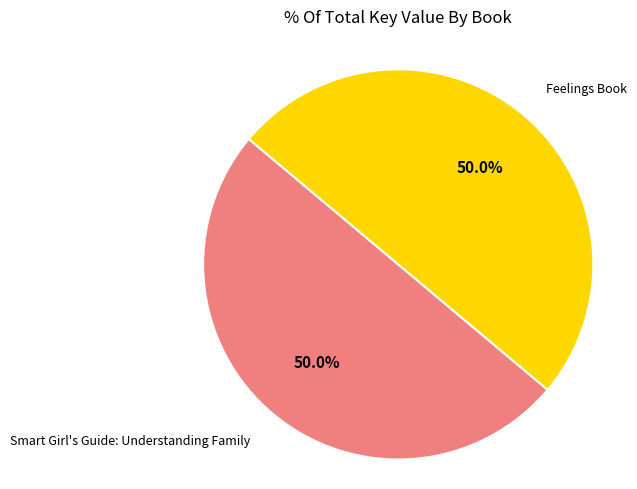

How many slices are in this pie chart?

2